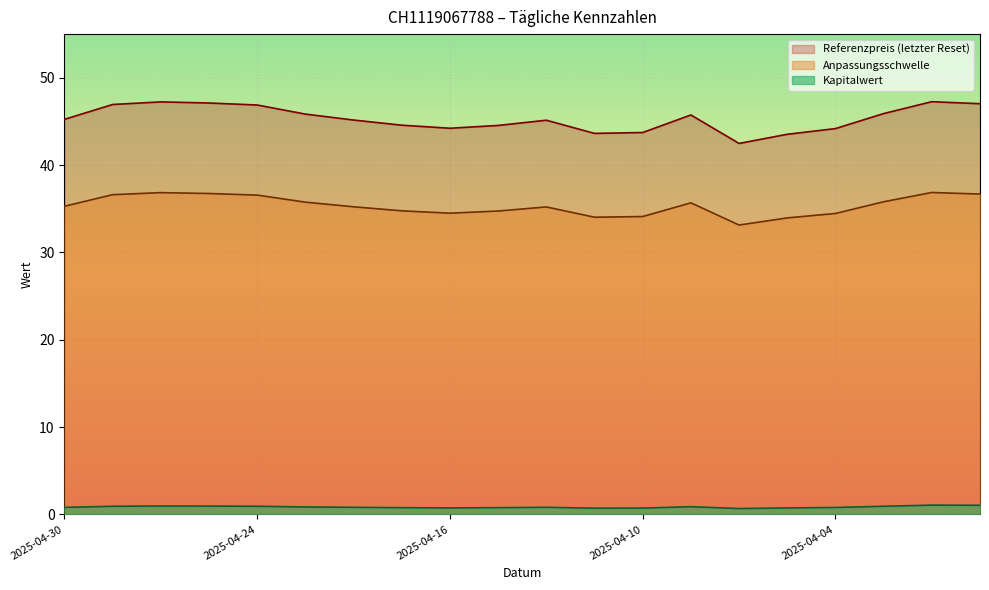

The Referenzpreis series shows 12.6 at 2025-04-04. True or false?

False